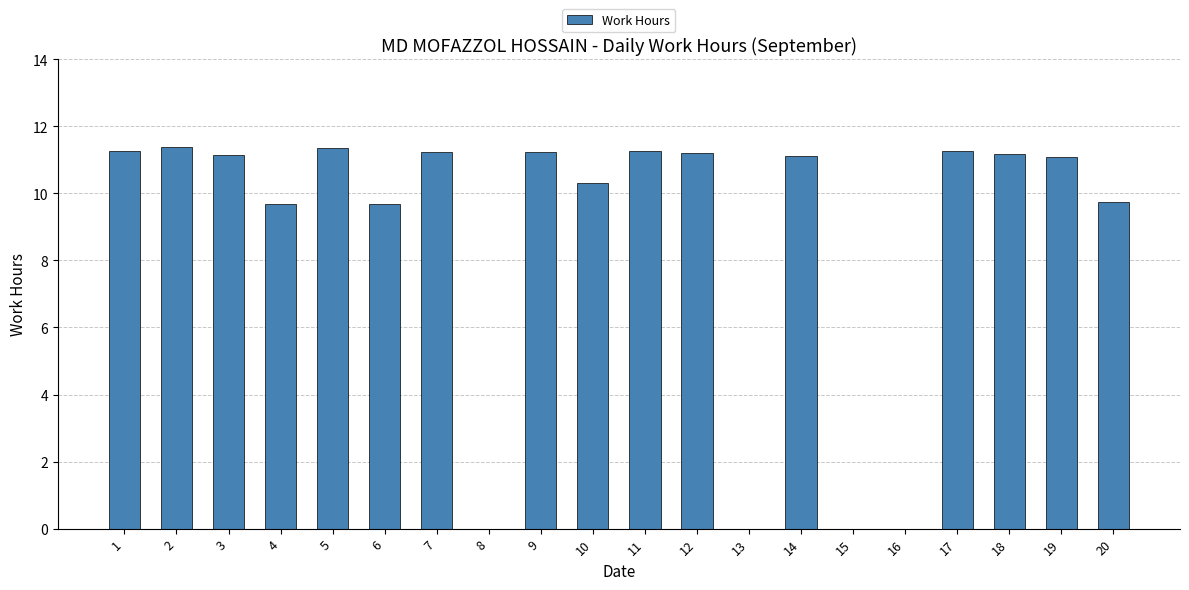

The chart shows a value of 0.0 at 16. True or false?

True